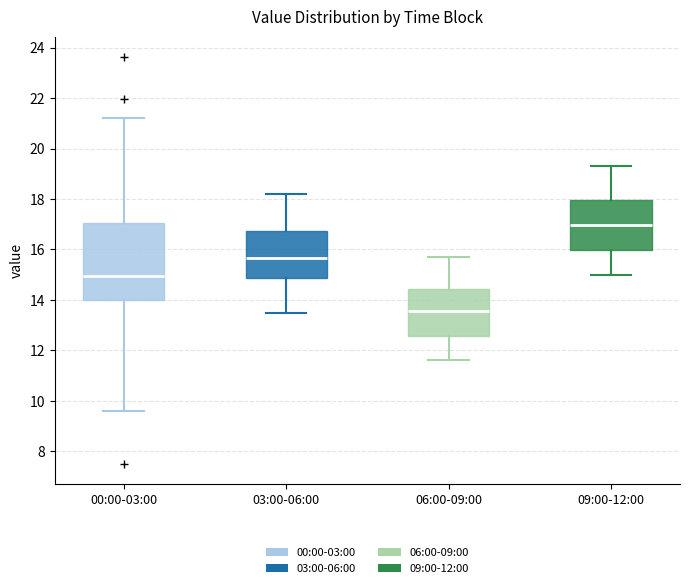

Which box is the tallest, from its lower edge to its upper edge?

00:00-03:00